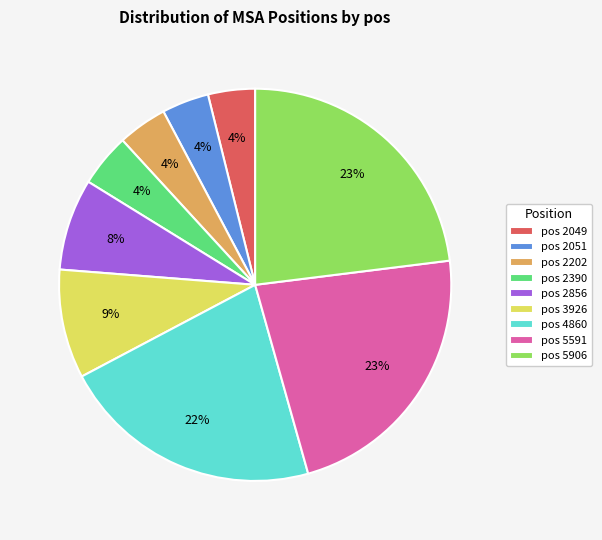

To the nearest percent, what is the difference between the largest and smallest slice percentages?

19%